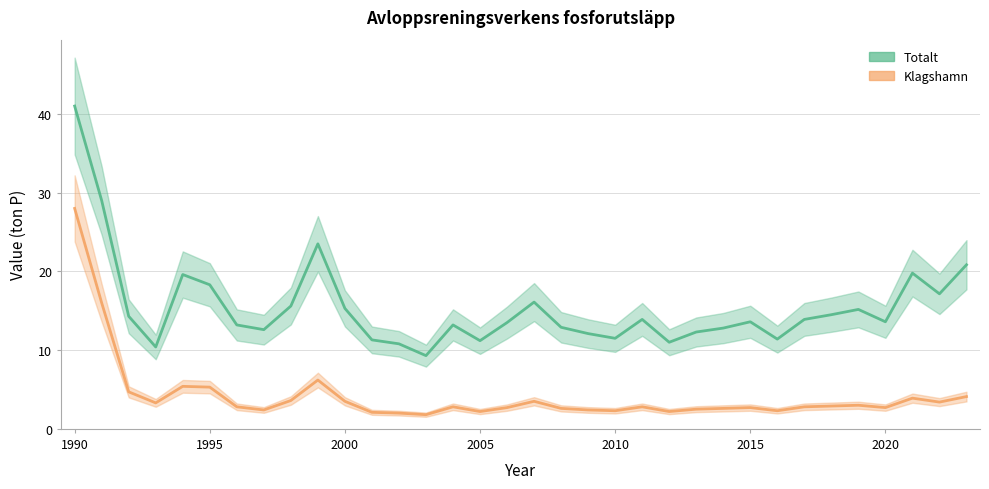

What are all the series names shown in the legend?

Totalt (line), Klagshamn (line)